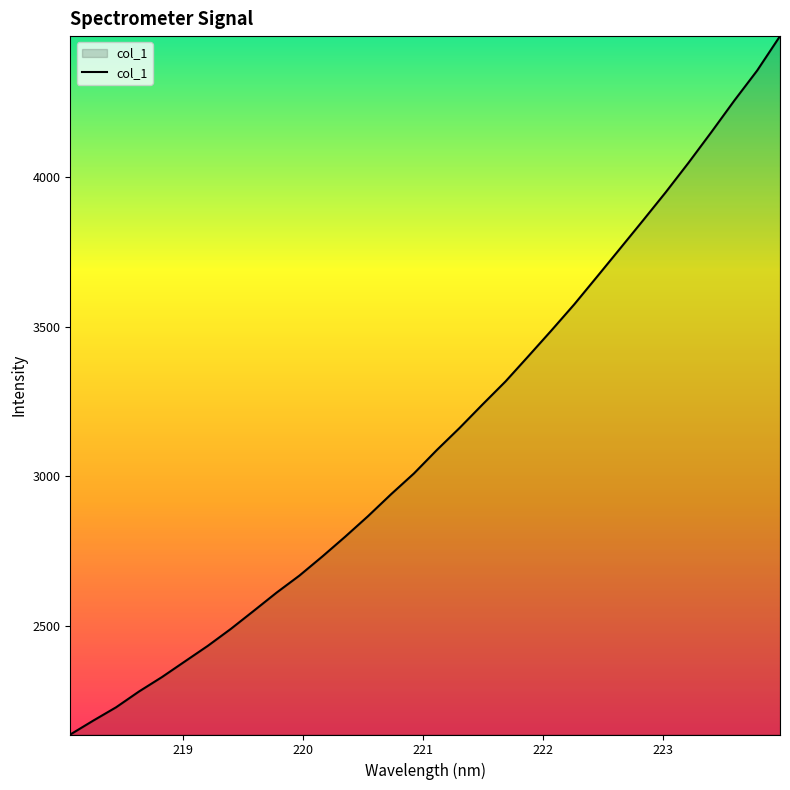

Count the number of values greater than 3087.

16